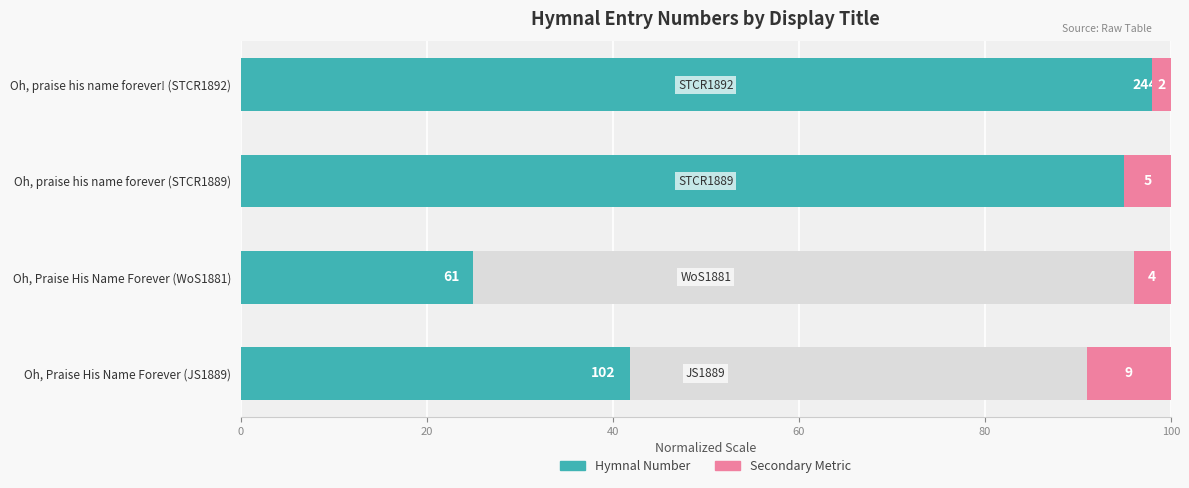

What is the value of the 3rd bar from the left?

100.0